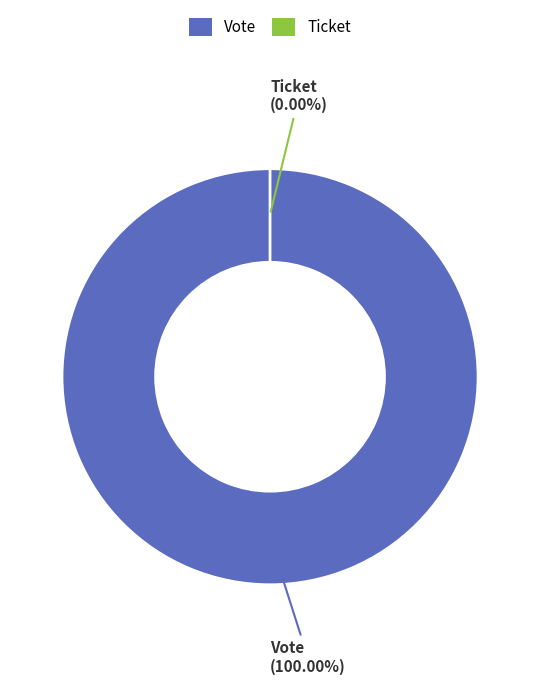

Which category has the smallest portion of the pie?

Ticket